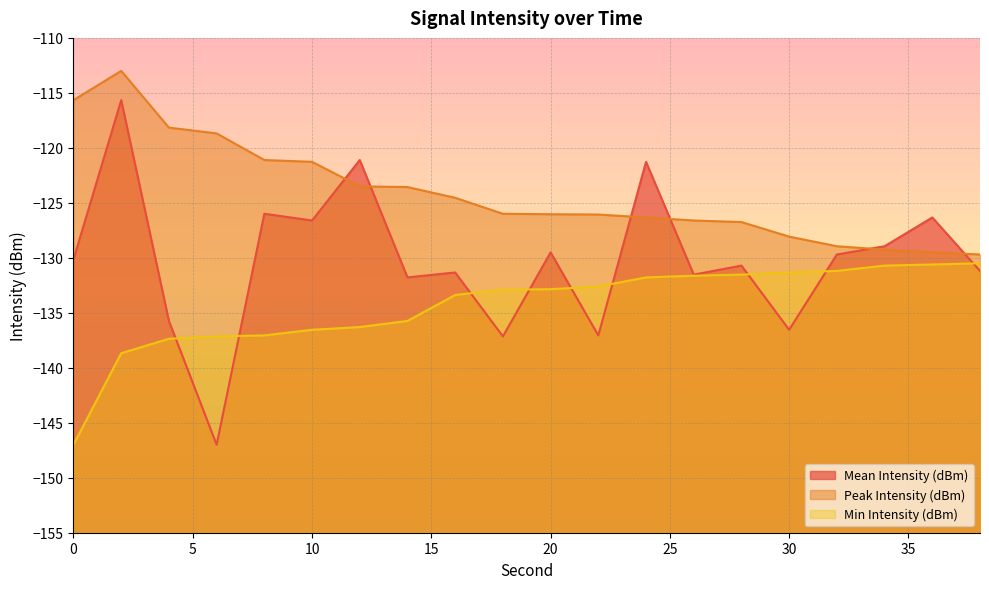

What is the total value across all series at 8?

-384.2